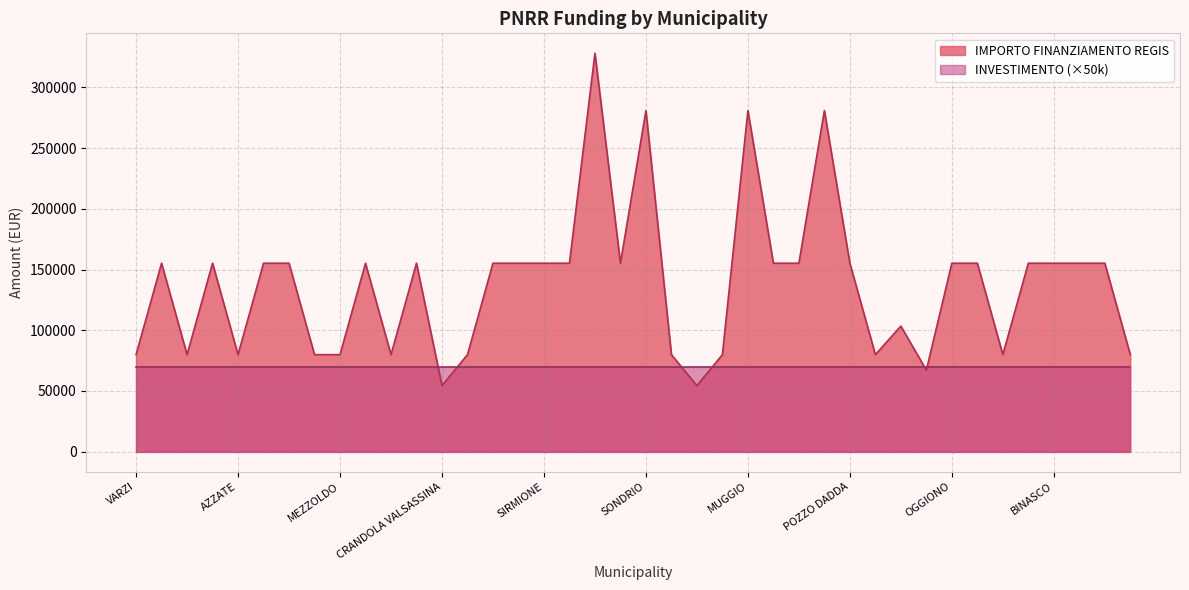

At which category does the chart reach its peak across all series?

CREMONA